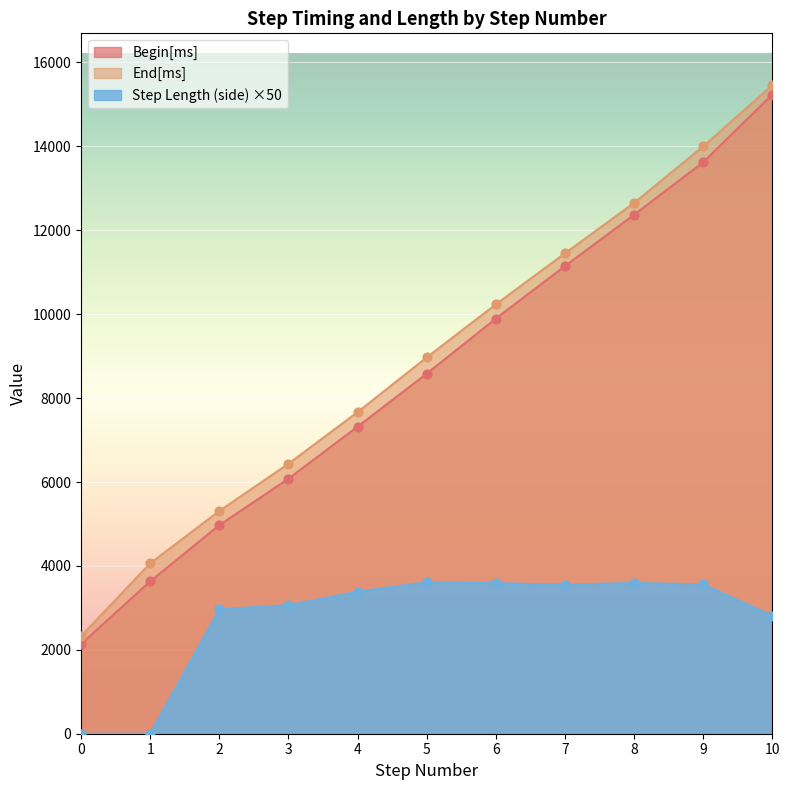

What are all the series names shown in the legend?

Begin[ms], End[ms], Step Length (side) ×50